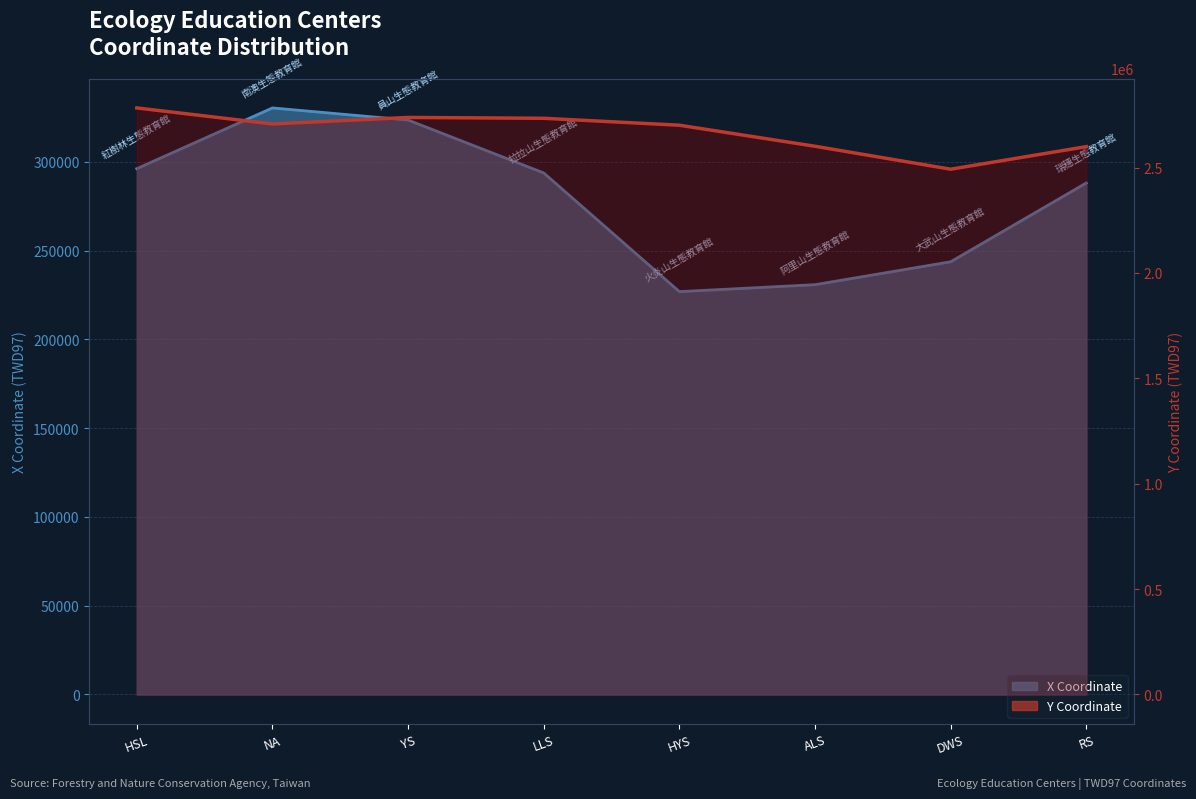

Read the X value at ALS, to the nearest 50.

230900